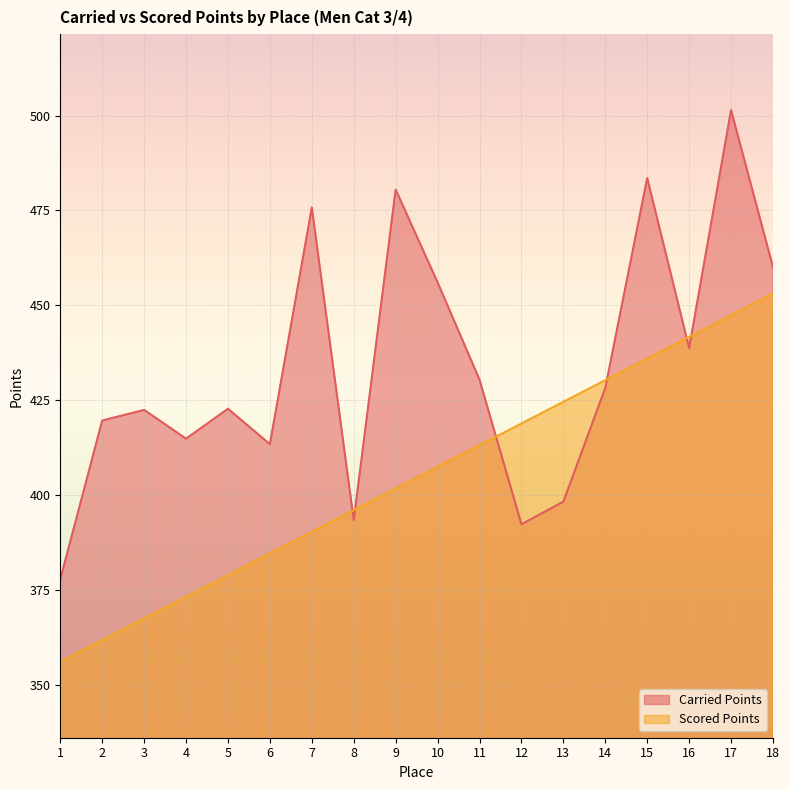

What is the difference between the highest and lowest values at 13?

26.3